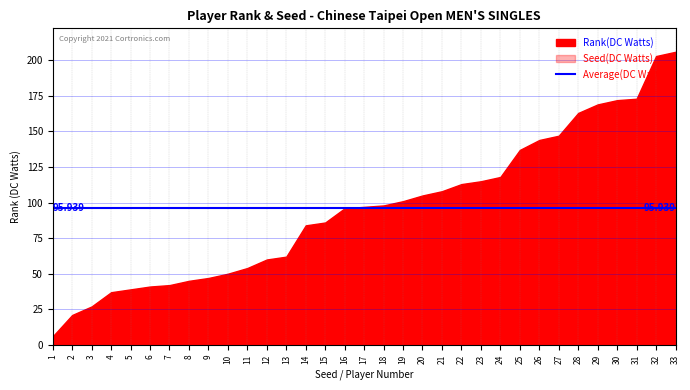

Which series has the largest range (max minus min)?

Rank(DC Watts)